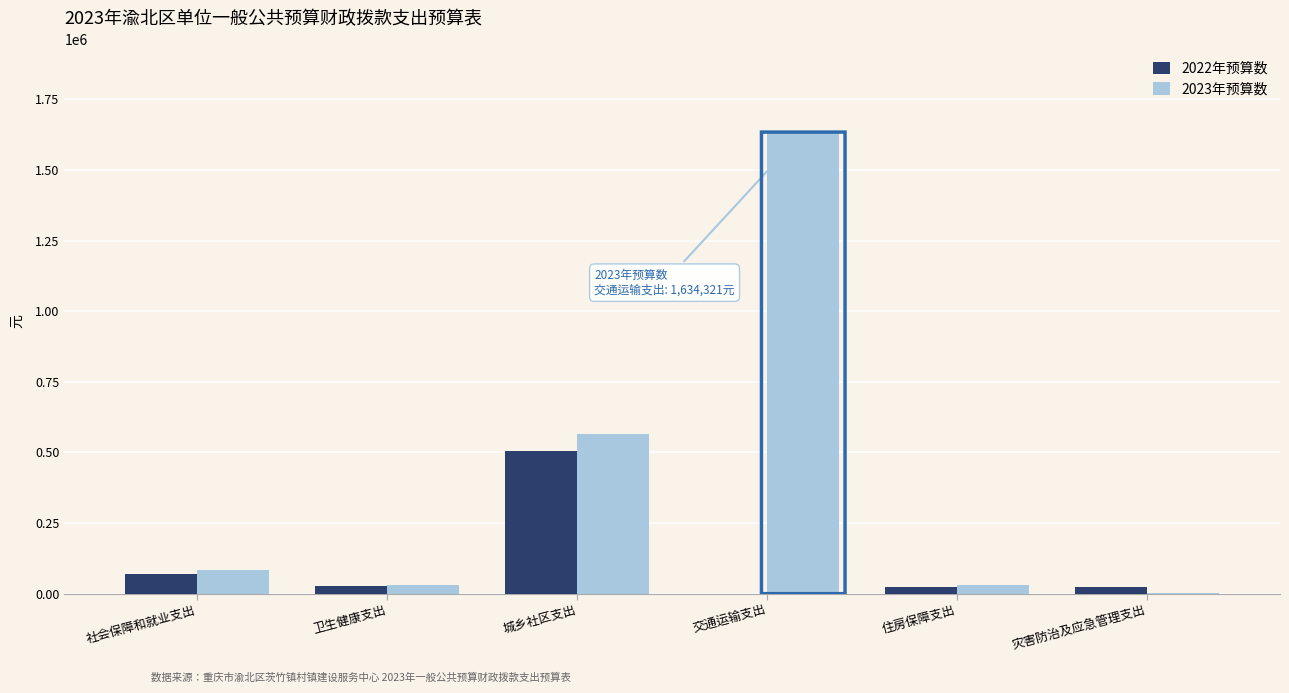

What are all the series names shown in the legend?

2022年预算数, 2023年预算数